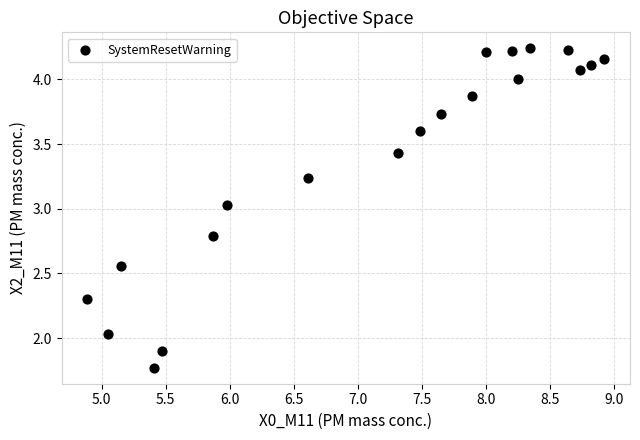

What is the range of Y values (max minus min)?

2.5